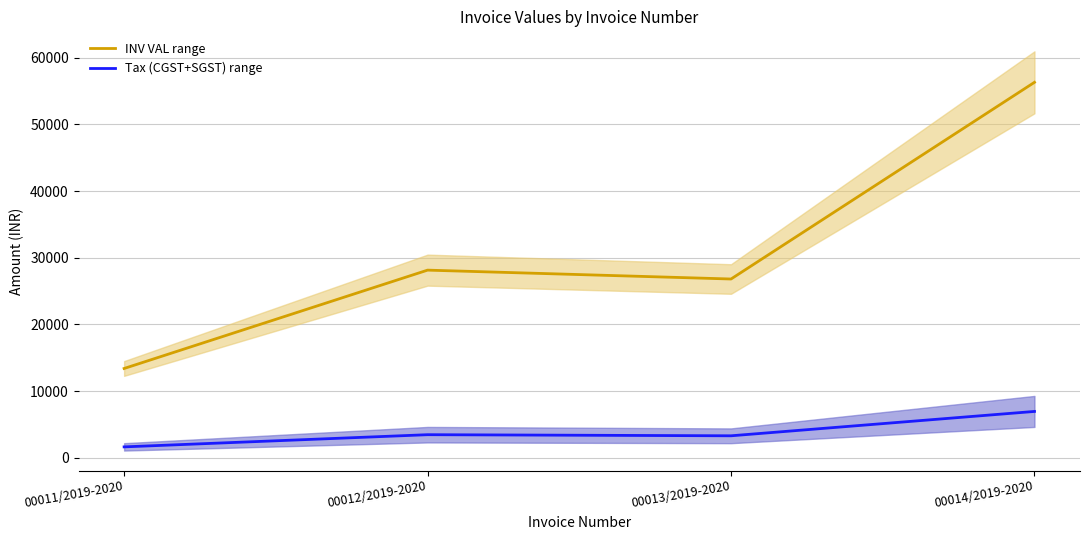

What is the label of the 2nd point from the right?

00013/2019-2020